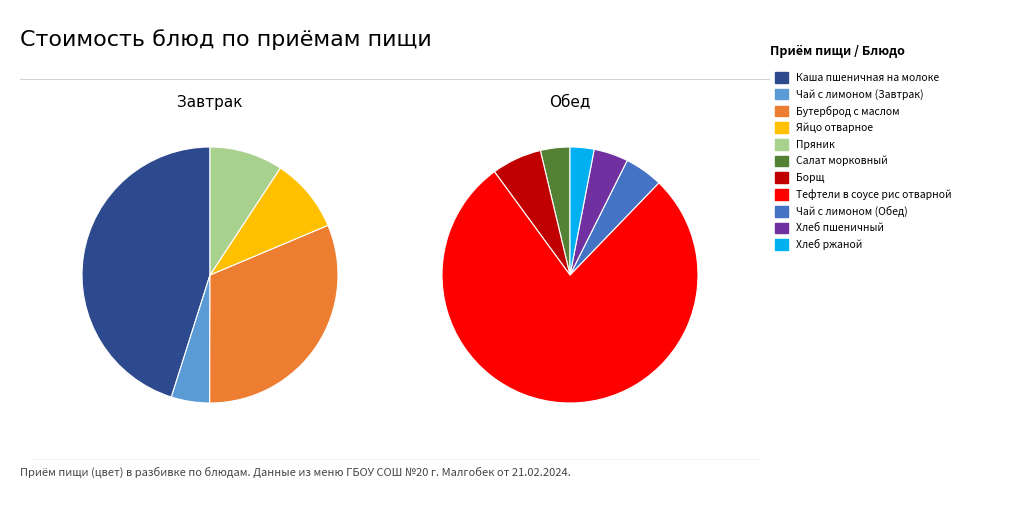

Which slice is the smallest?

Хлеб ржаной